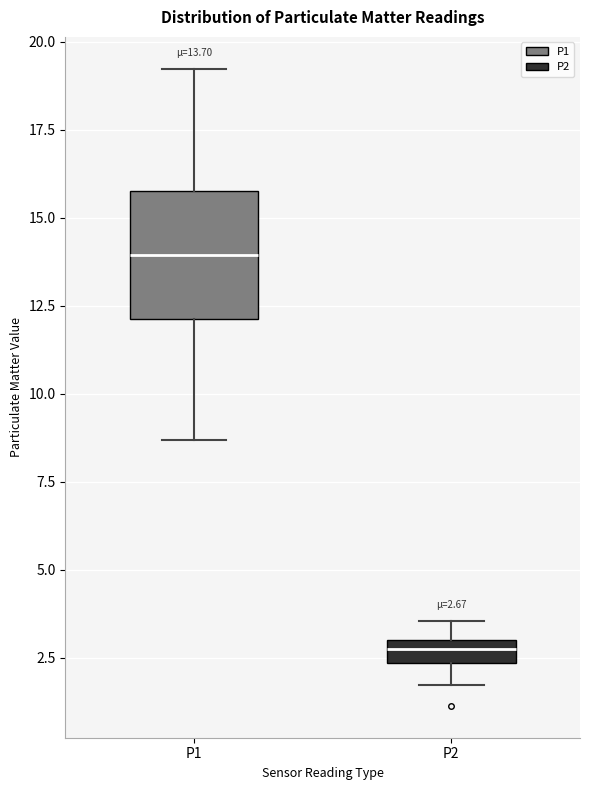

Which box's median line is the highest?

P1